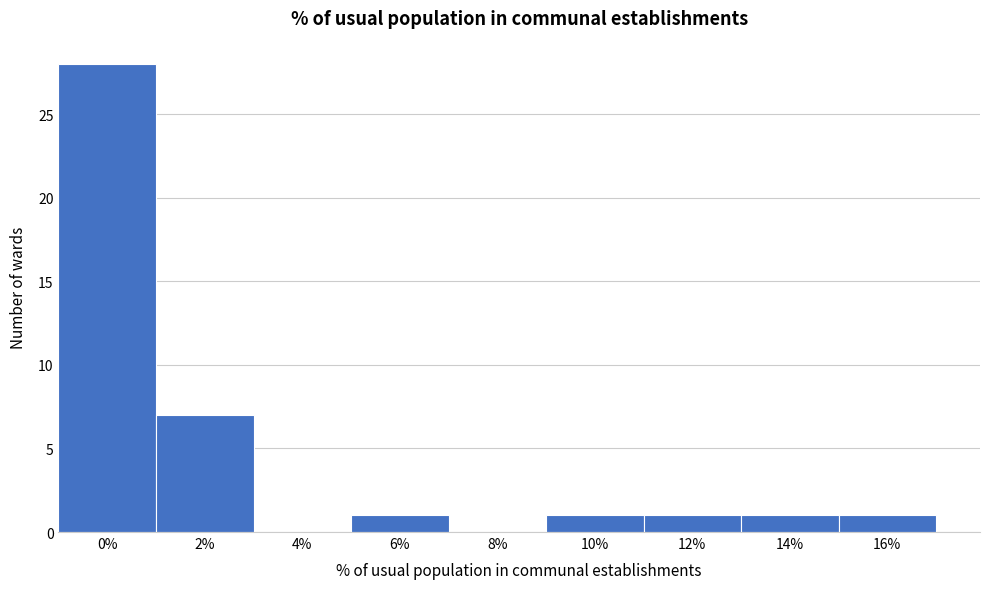

Reading right to left, extract all data points from this chart.

16%=1	14%=1	12%=1	10%=1	8%=0	6%=1	4%=0	2%=7	0%=28